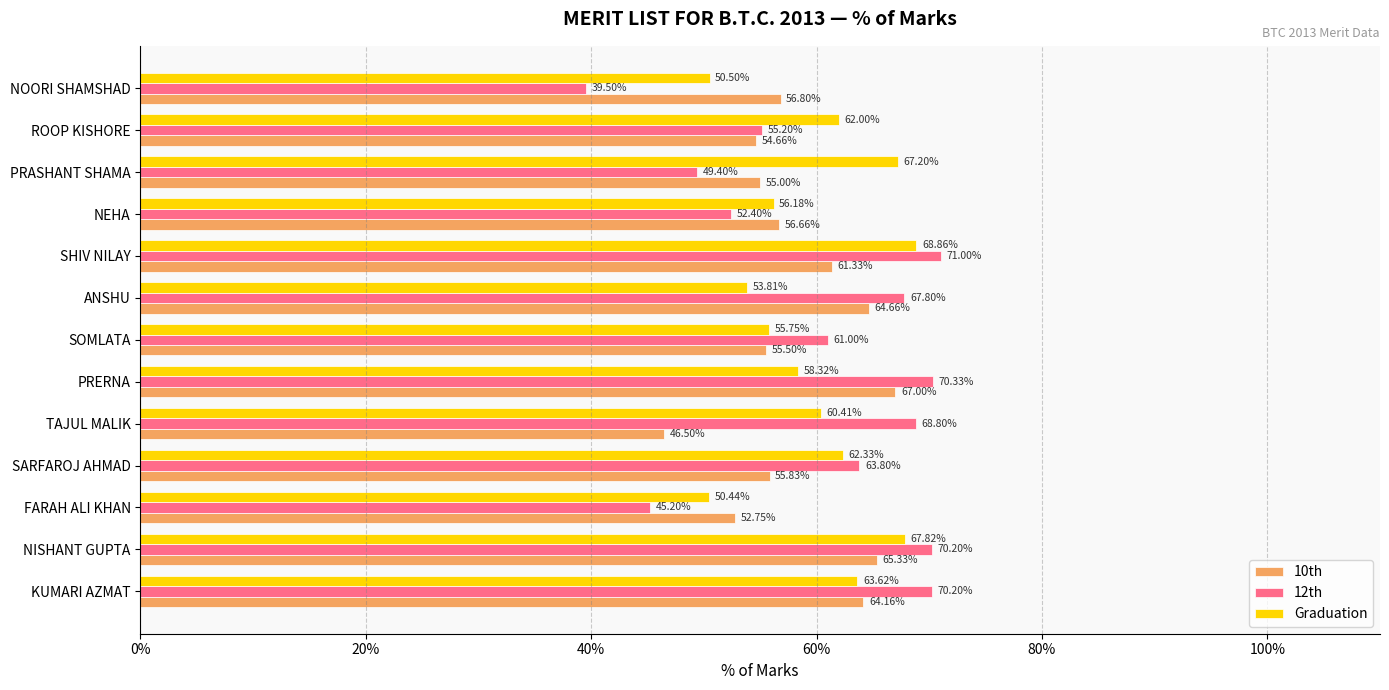

What is the difference between the 12th values at TAJUL MALIK and SARFAROJ AHMAD?

5.0